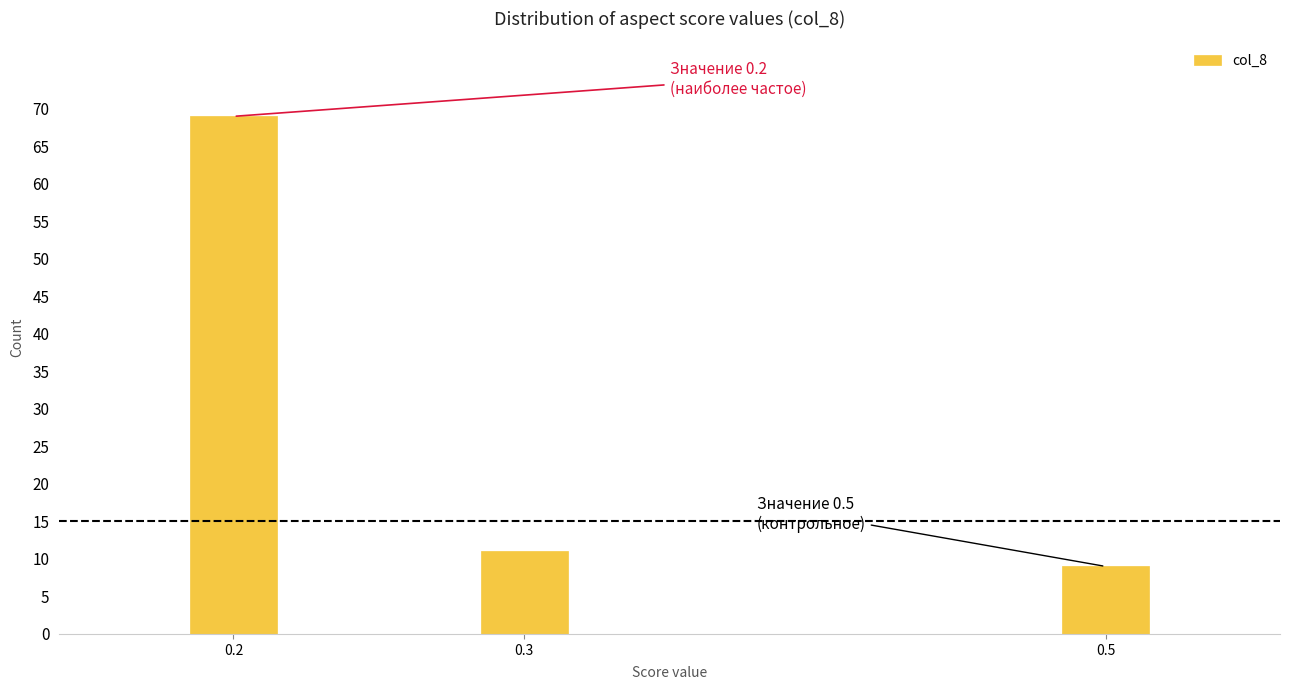

Reading left to right, transcribe all the data shown in this chart.

69	11	9